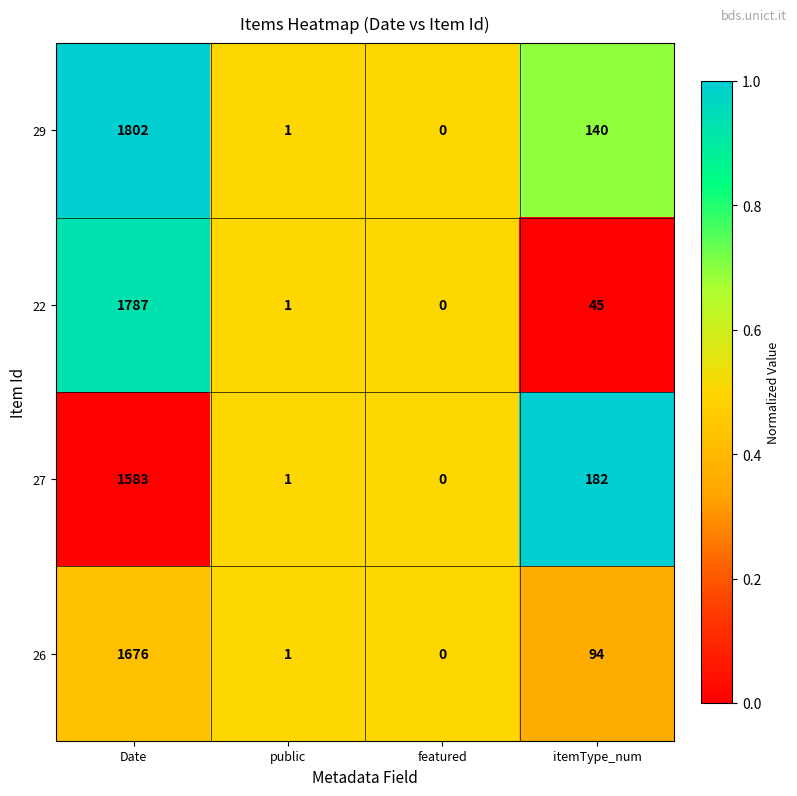

Which series changed the most between Date and itemType_num?

22